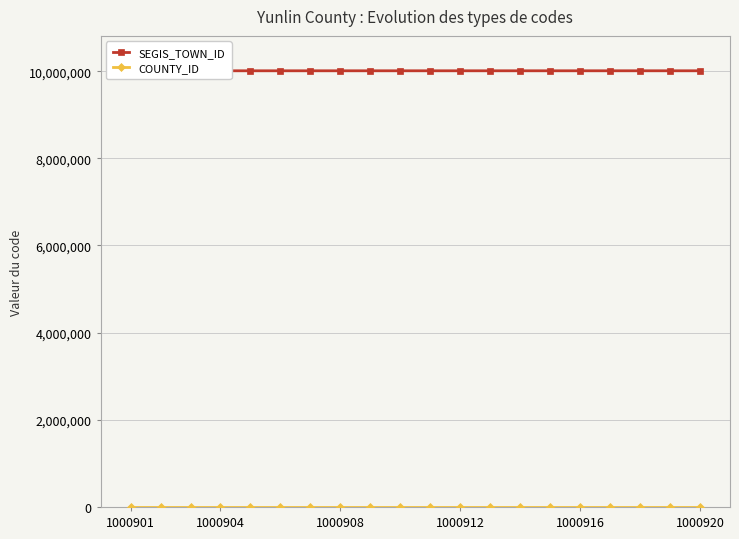

What is the smallest value displayed?

10009